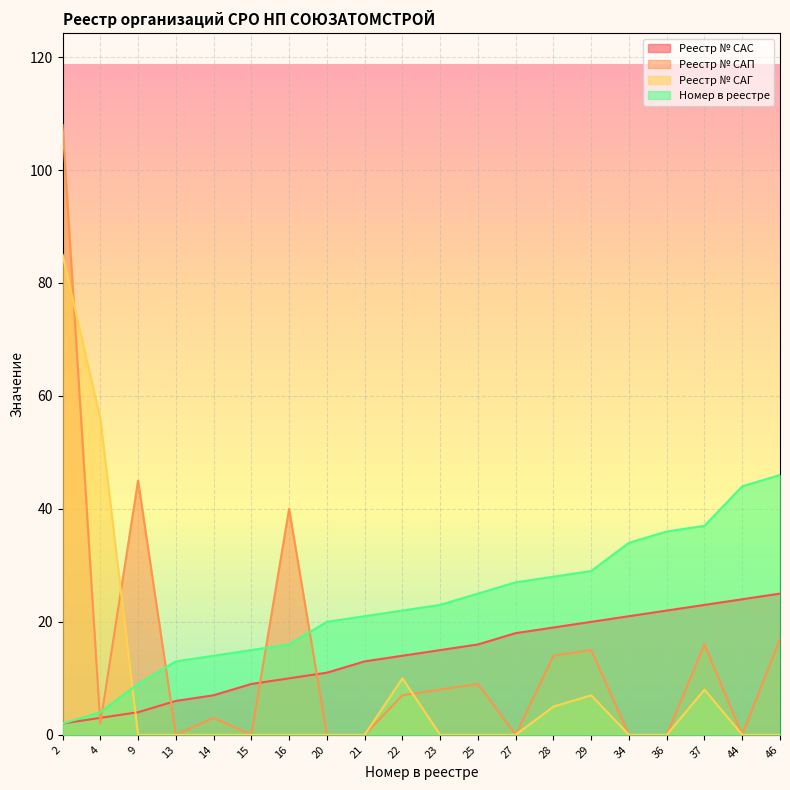

Rank the series by their maximum value, from lowest to highest.

Реестр № САС, Номер в реестре, Реестр № САГ, Реестр № САП